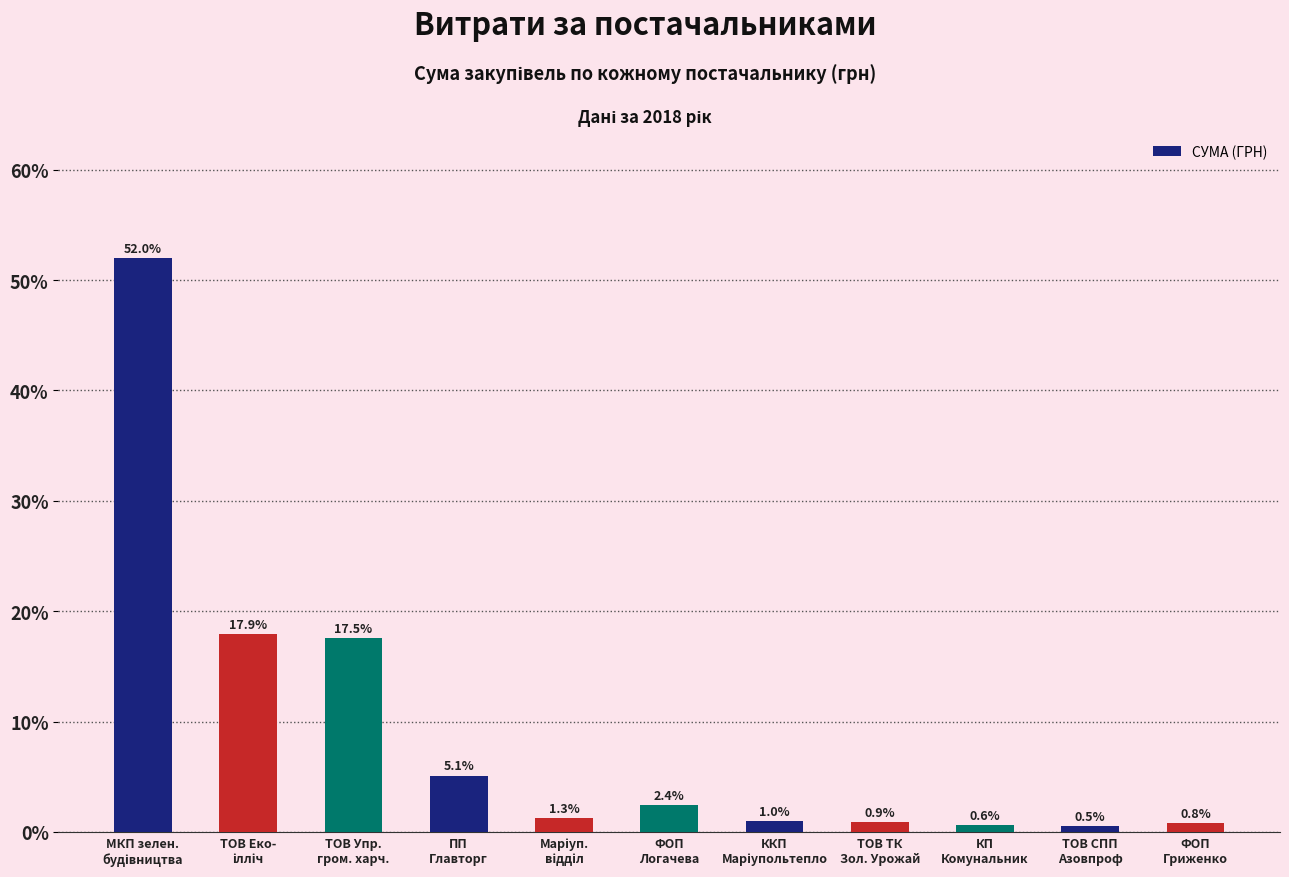

Which category has the lowest value across all series?

ТОВ СПП
Азовпроф